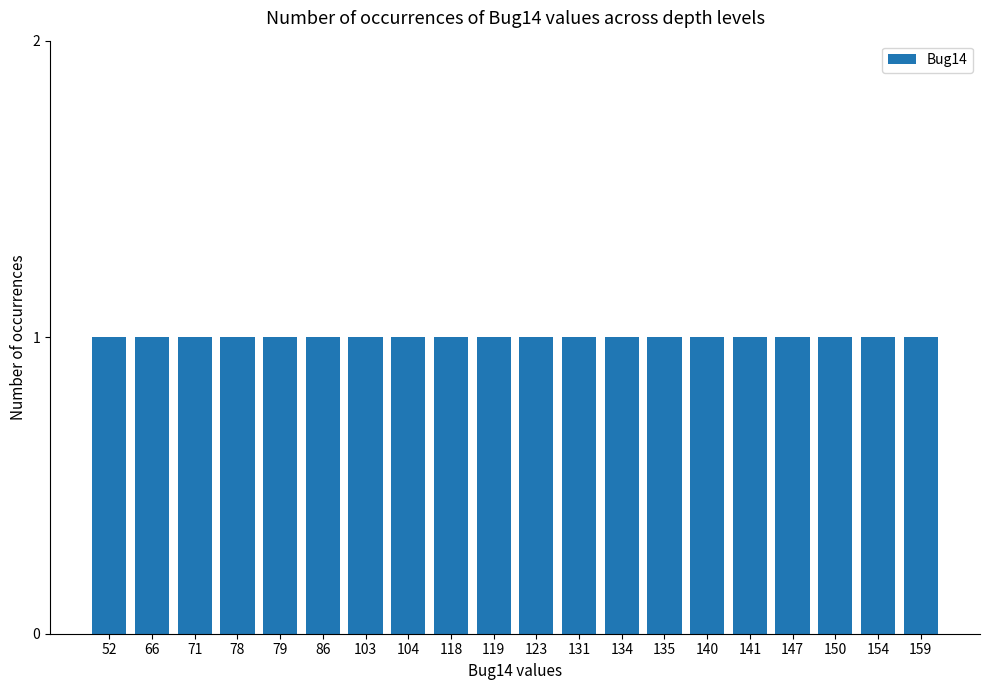

Is it true that the value at 140 is 56?

False